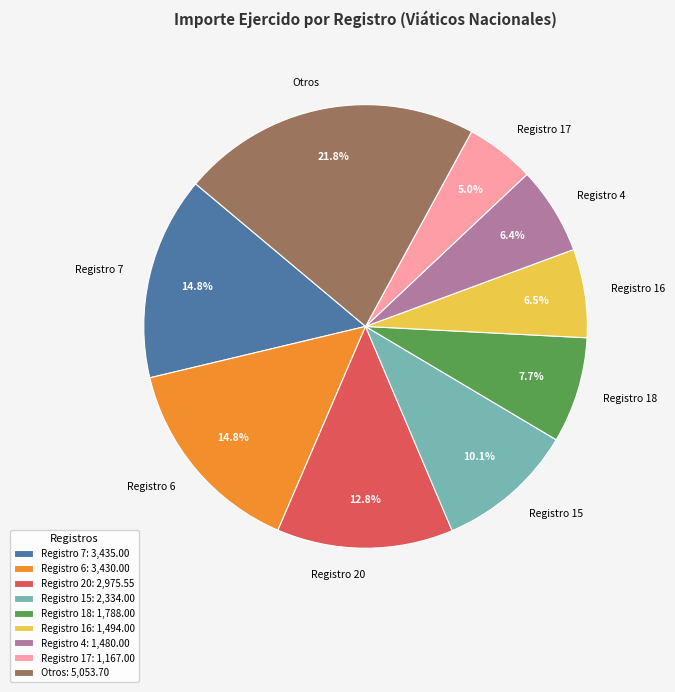

Which has a higher value, Registro 7 or Registro 18?

Registro 7